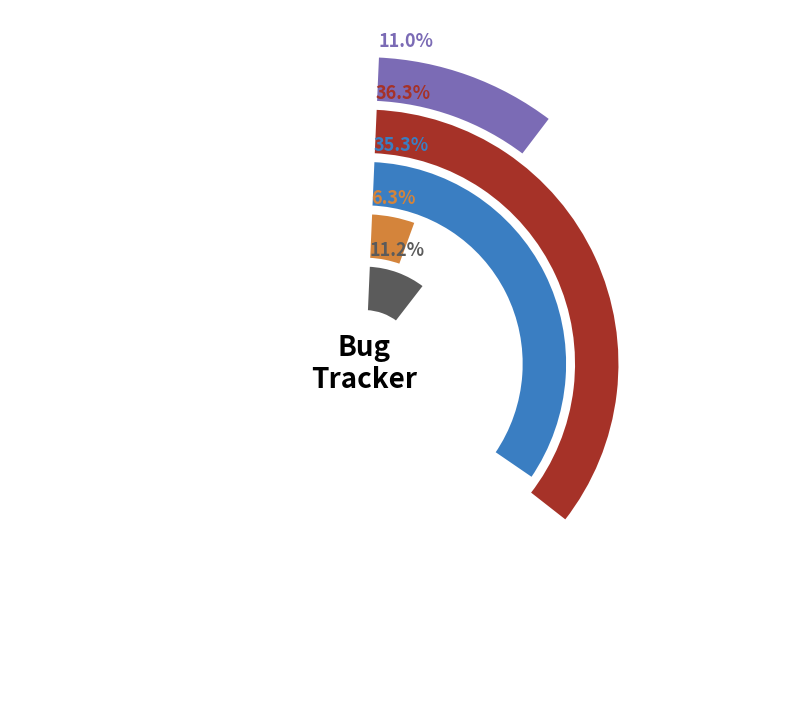

Between Installation problem with fresh Python and New mirror in china, which is larger?

New mirror in china